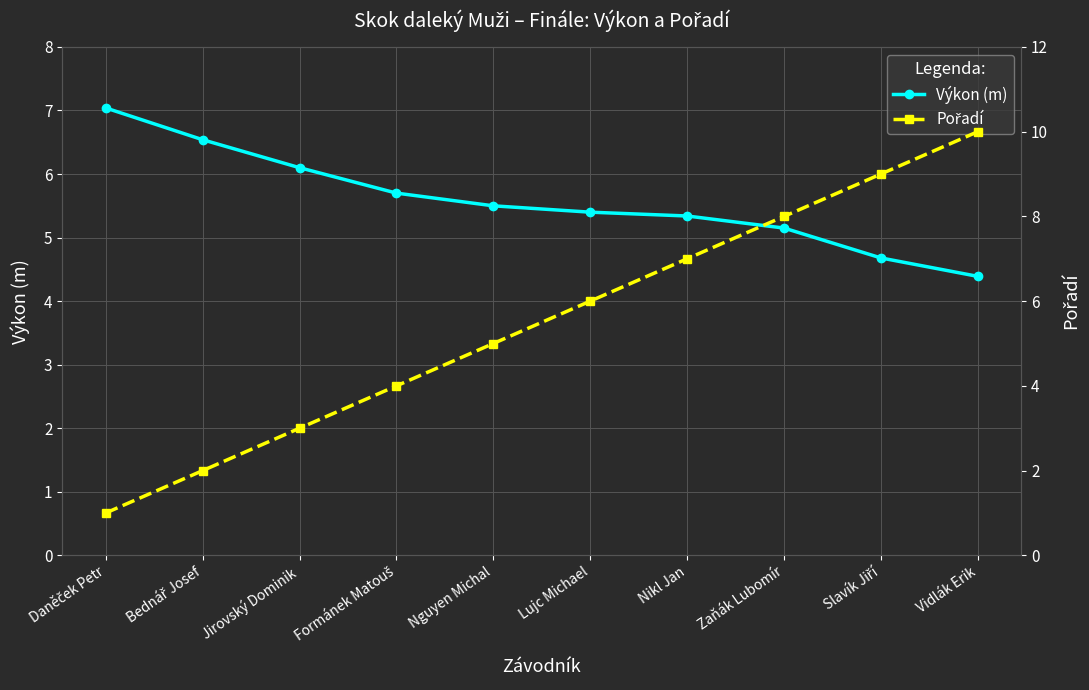

What is the label of the 9th point from the right?

Bednář Josef